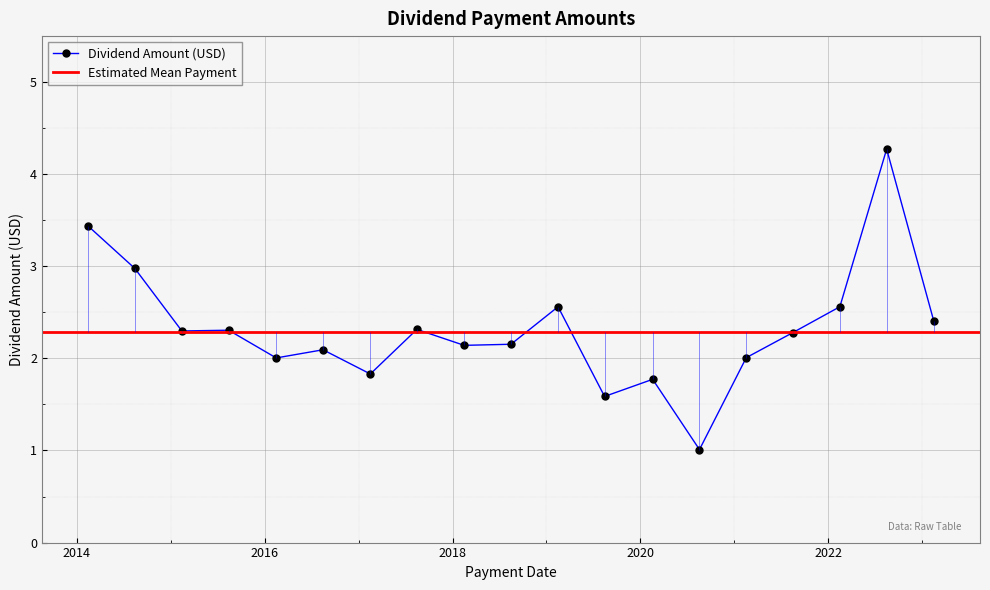

List the labels in order of value, smallest first.

2020-08-18, 2019-08-15, 2020-02-18, 2017-02-15, 2016-02-15, 2021-02-16, 2016-08-15, 2018-02-15, 2018-08-16, 2021-08-16, 2015-02-13, 2015-08-14, 2017-08-15, 2023-02-15, 2019-02-15, 2022-02-15, 2014-08-14, 2014-02-14, 2022-08-16